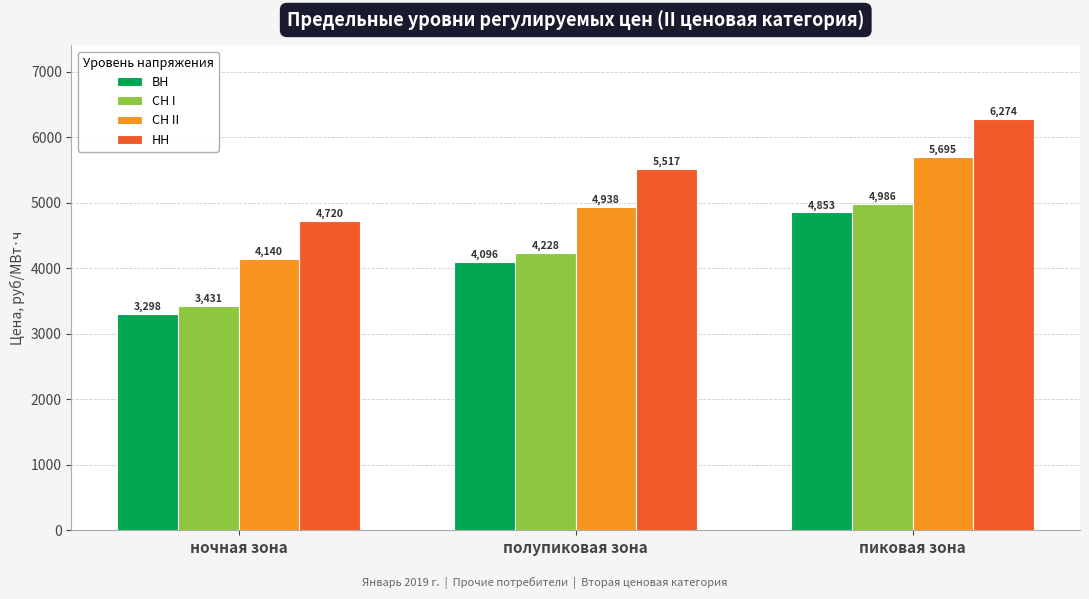

What is the difference between the maximum and second lowest values in the ВН series?

757.1